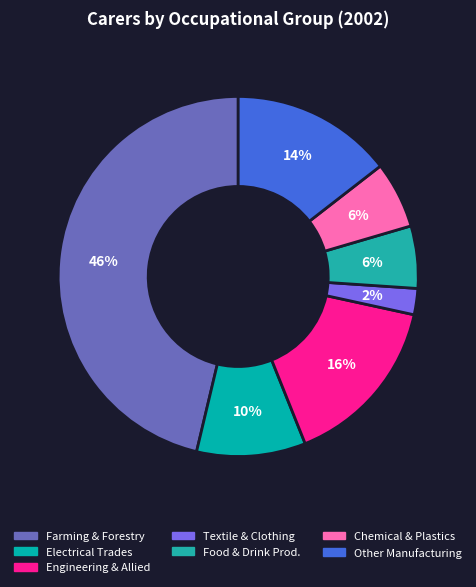

Rank the categories by value from highest to lowest.

Farming, fishing and forestry workers, Engineering and allied trades workers, Other manufacturing workers, Electrical trades workers, Chemical, paper, wood, rubber, plastics workers, Food, drink and tobacco production workers, Textile, clothing and leather workers